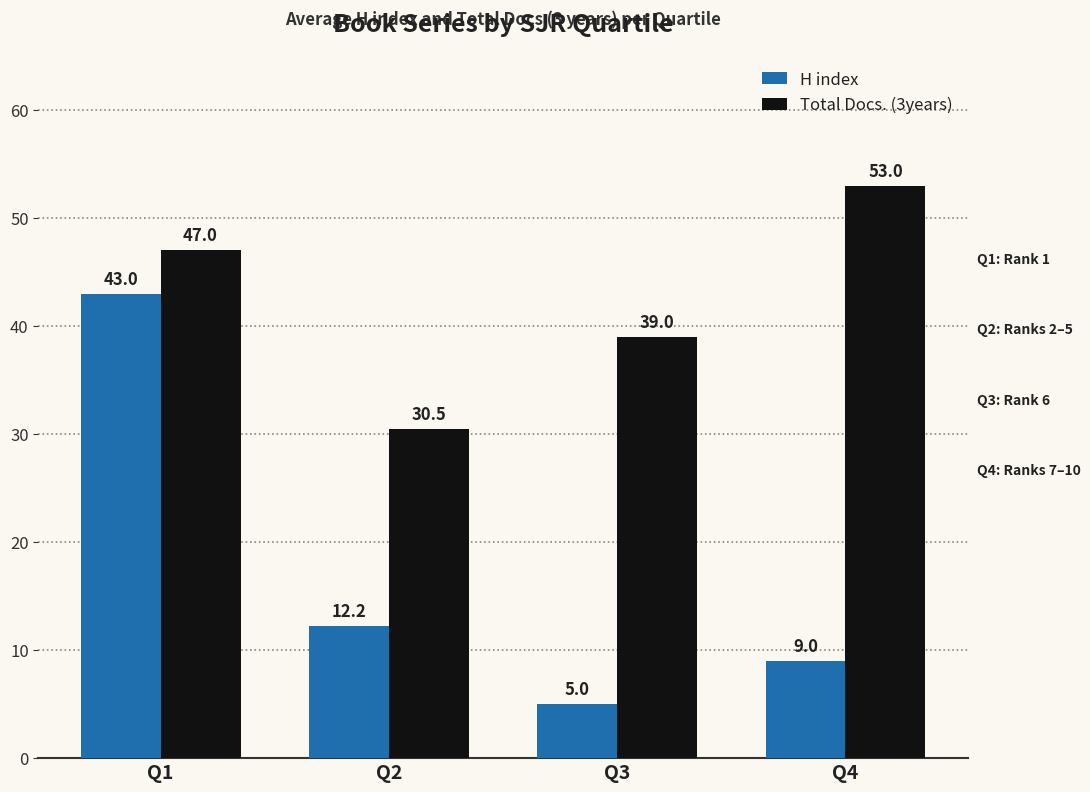

What is the maximum value for H index?

43.0